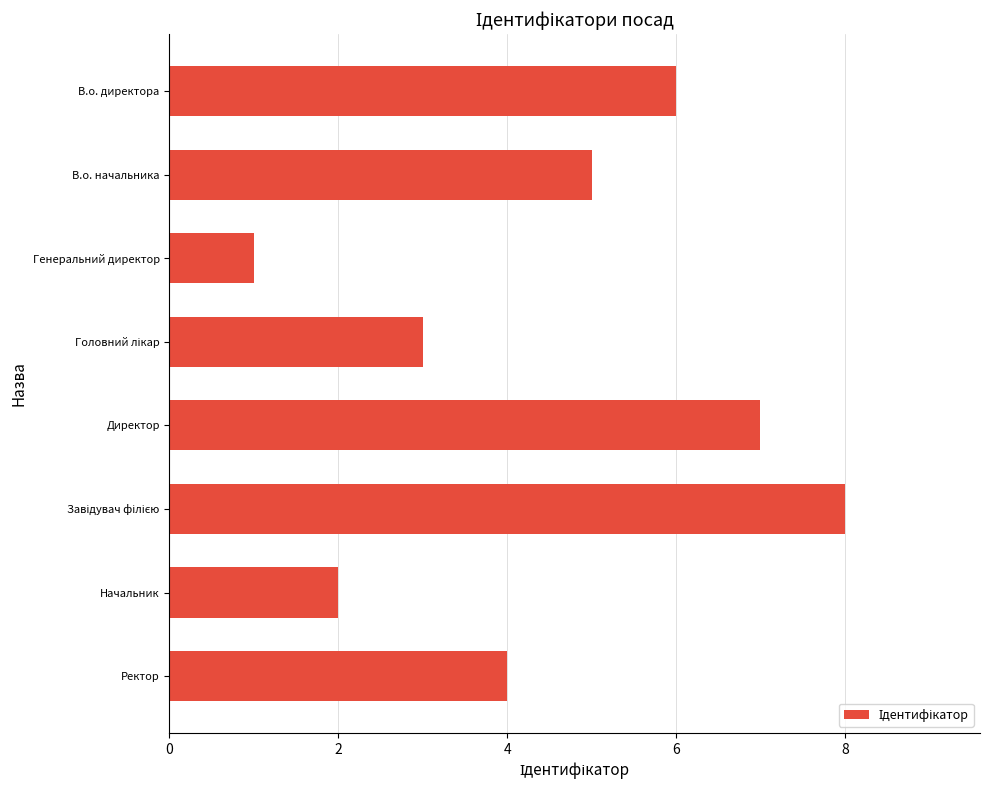

The value at Директор is 3. True or false?

False